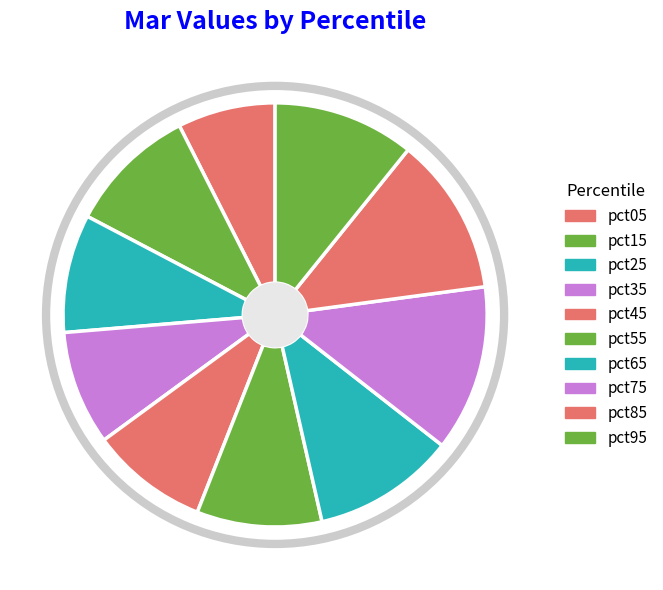

True or false: pct85 accounts for 2% of the total.

False